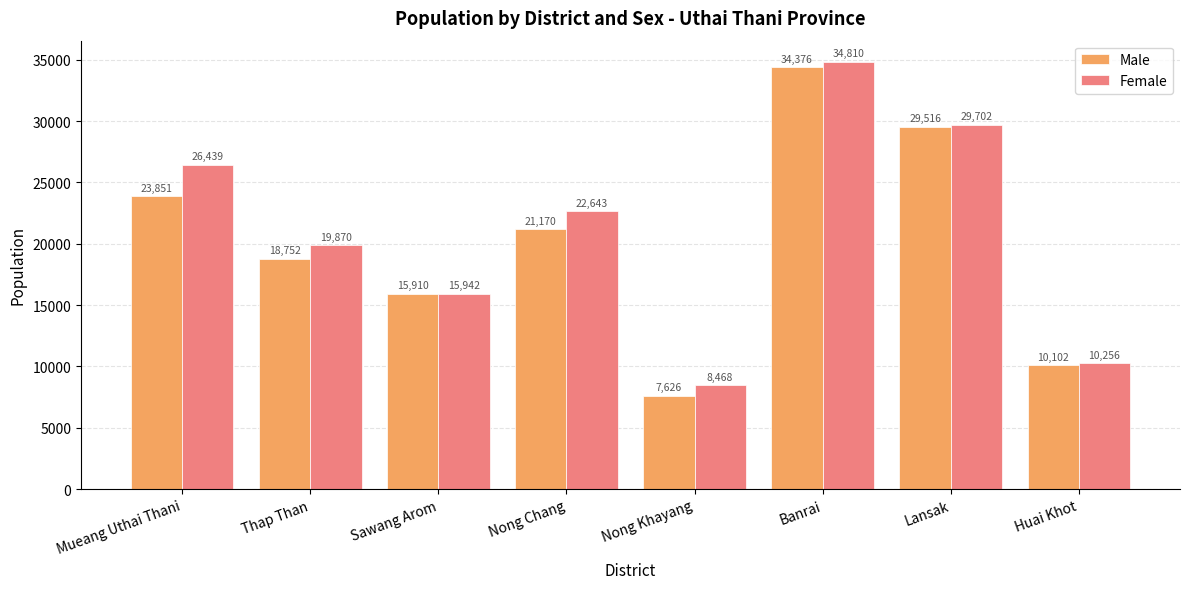

Reading left to right, extract all data points from this chart.

Male: 23851	18752	15910	21170	7626	34376	29516	10102
Female: 26439	19870	15942	22643	8468	34810	29702	10256